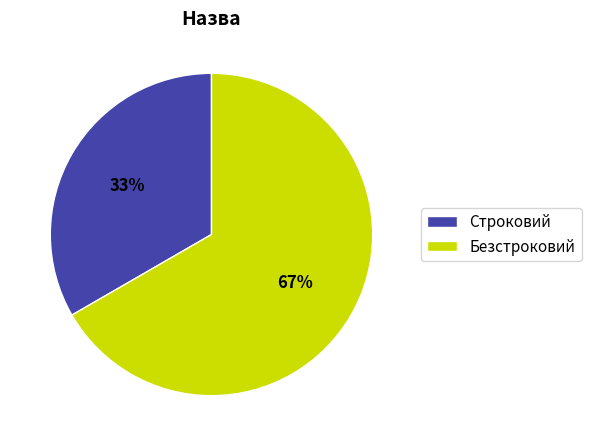

To the nearest percent, what is the combined percentage of Строковий and Безстроковий?

100%